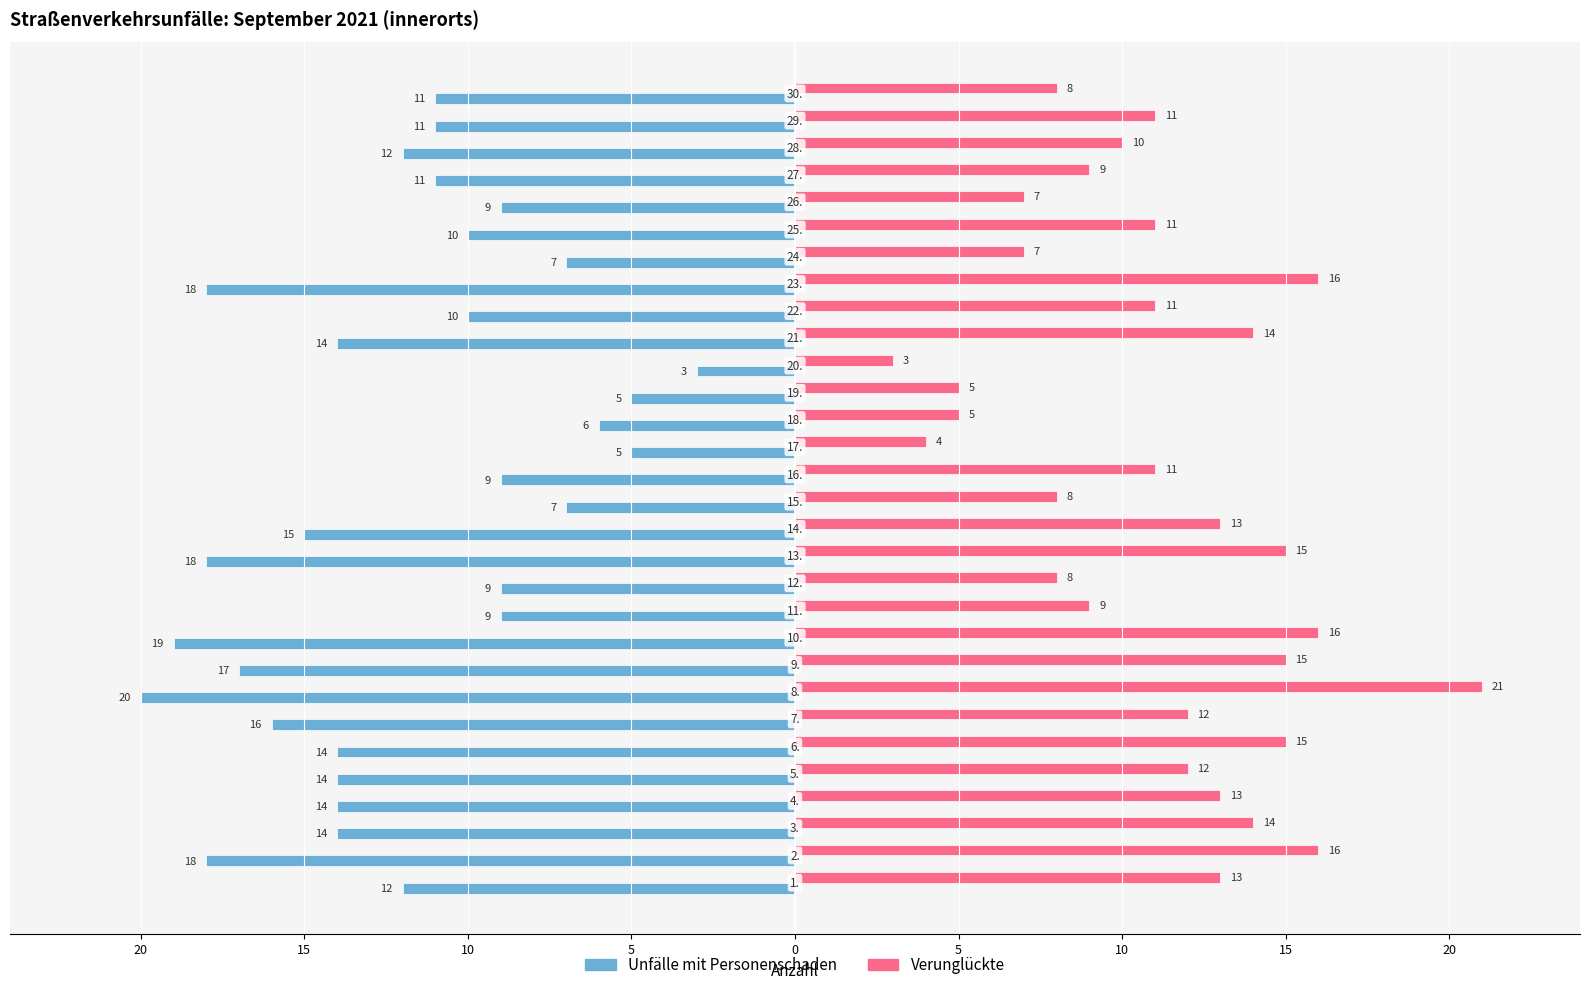

Rank the series by their maximum value, from lowest to highest.

Unfälle mit Personenschaden, Verunglückte